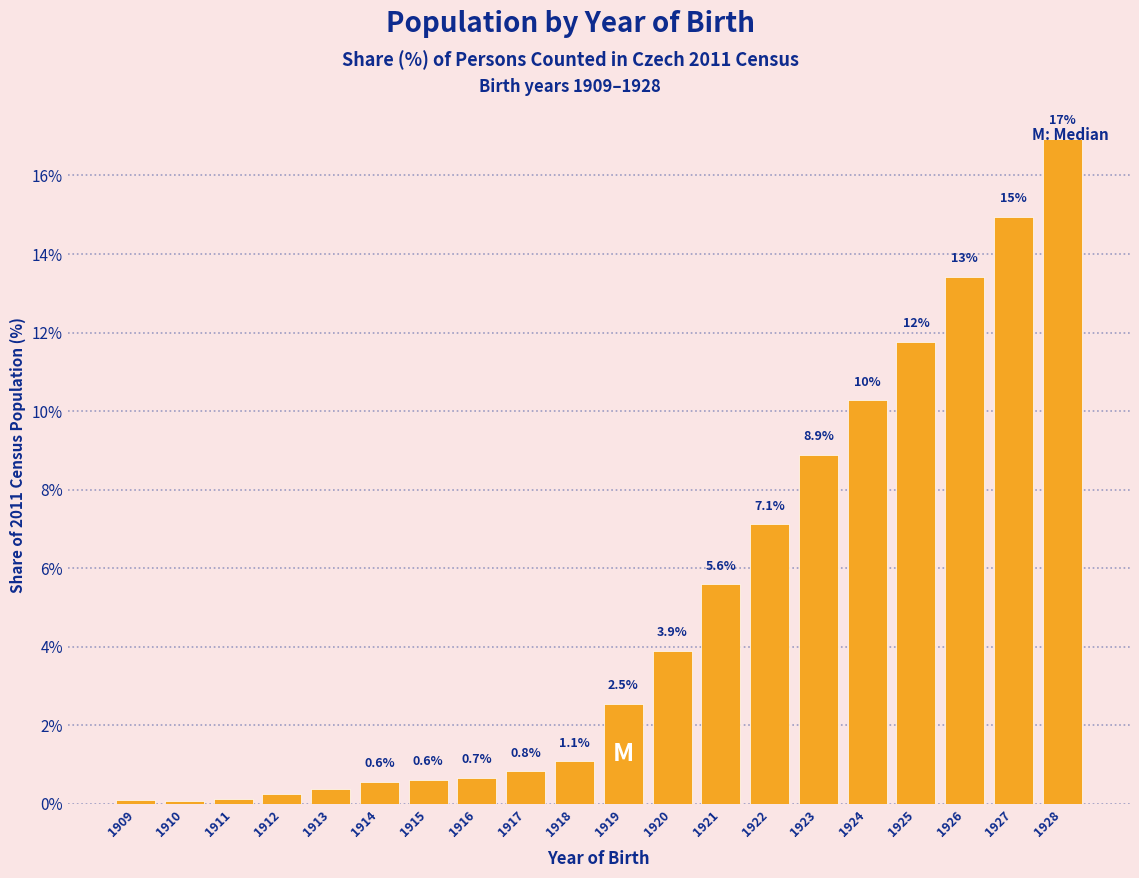

Where does the data first go above 2?

1919